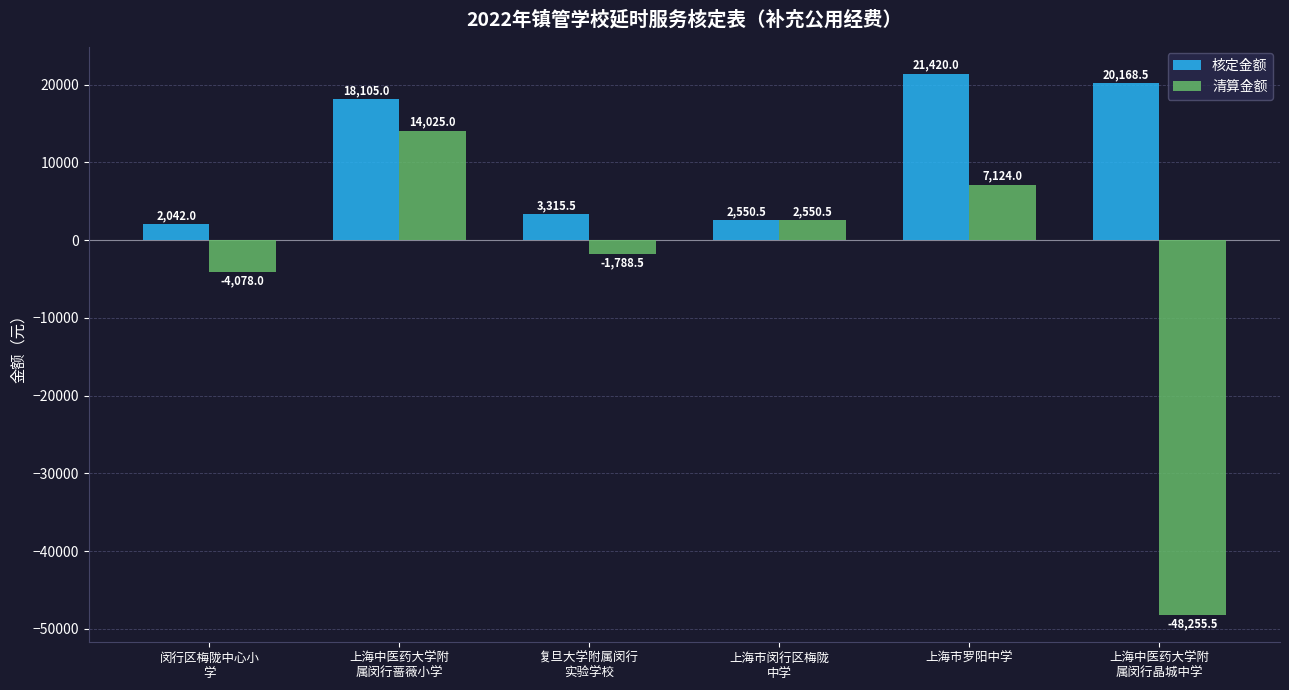

Rank the categories by 清算金额 value from highest to lowest.

上海中医药大学附
属闵行蔷薇小学, 上海市罗阳中学, 上海市闵行区梅陇
中学, 复旦大学附属闵行
实验学校, 闵行区梅陇中心小
学, 上海中医药大学附
属闵行晶城中学